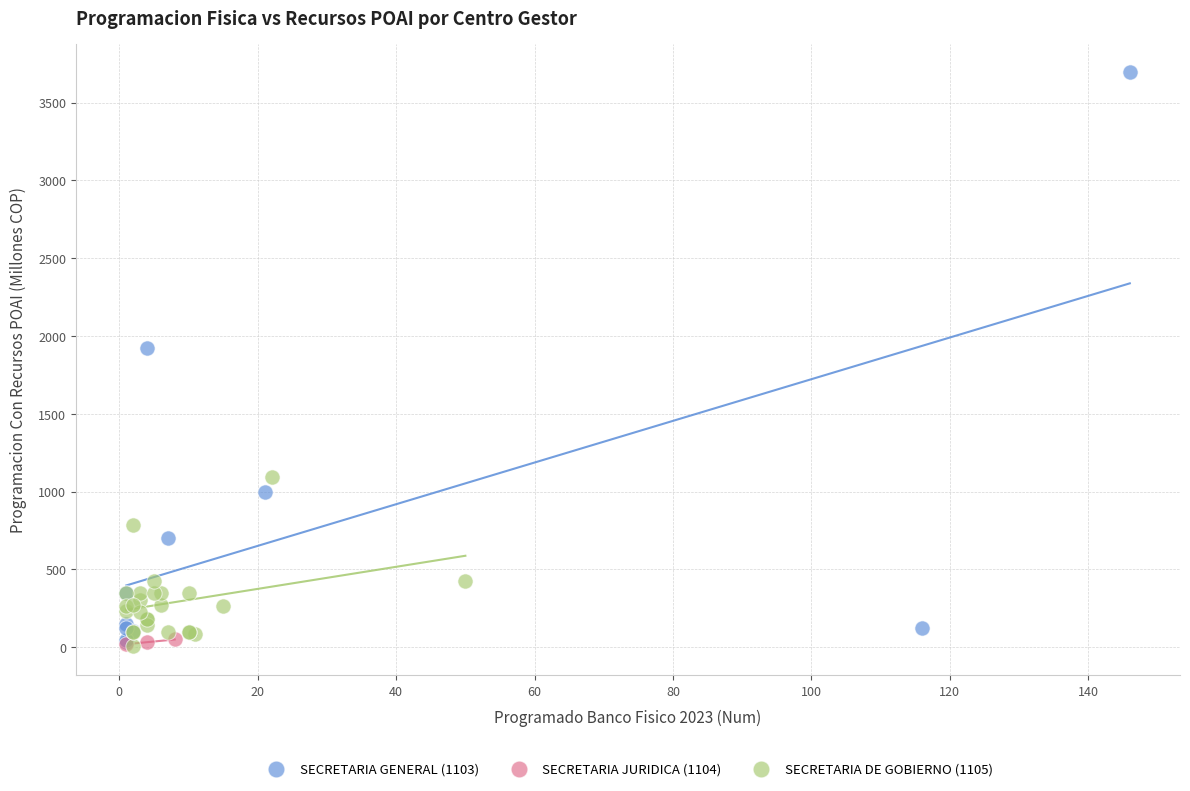

Which series has the widest spread of Y values?

SECRETARIA GENERAL (1103)